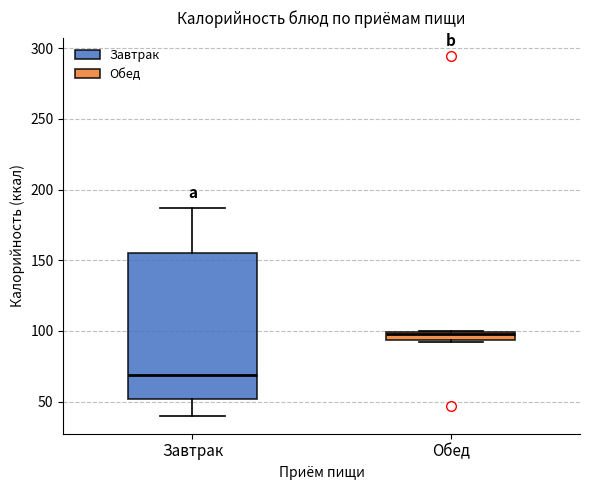

Where is the lower edge of the box for Завтрак on the y-axis? The values are not printed on the chart, so give them approximately, as read against the axis.

50